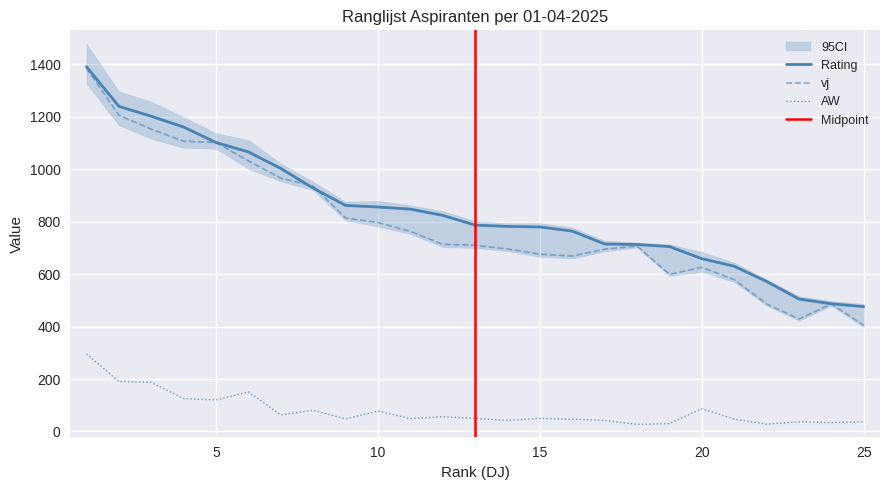

At which label is Rating closest to 933?

8